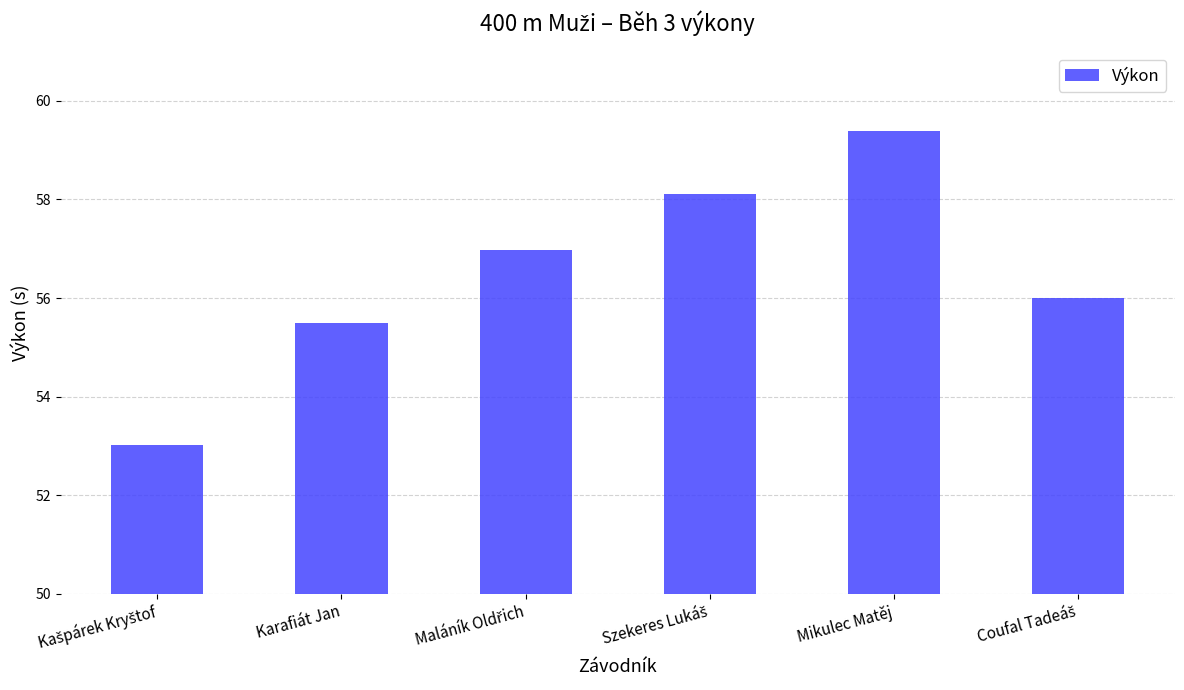

What is the greatest value displayed?

59.4